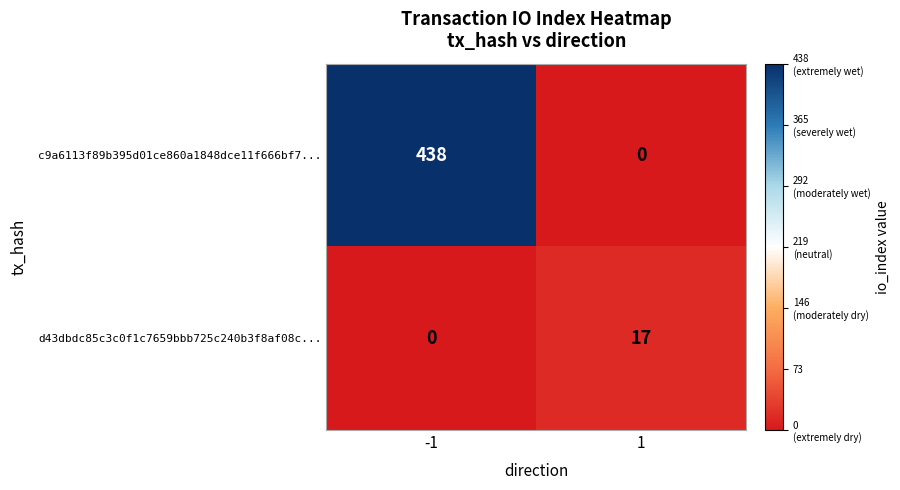

How many categories are shown in the chart?

2